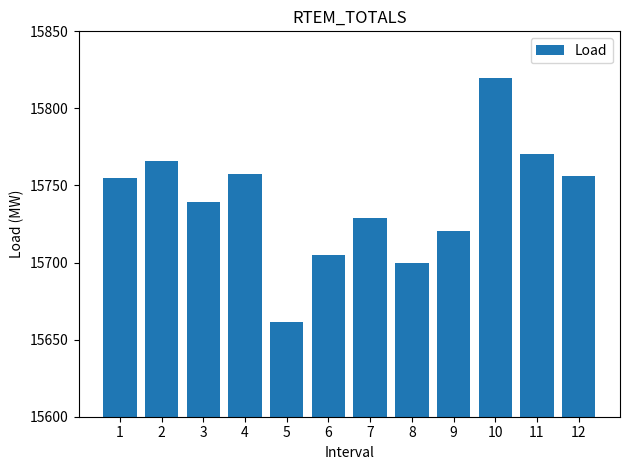

Reading left to right, extract all data points from this chart.

15754.6	15765.6	15739.6	15757.6	15661.6	15704.6	15728.6	15699.6	15720.6	15819.6	15770.6	15756.1